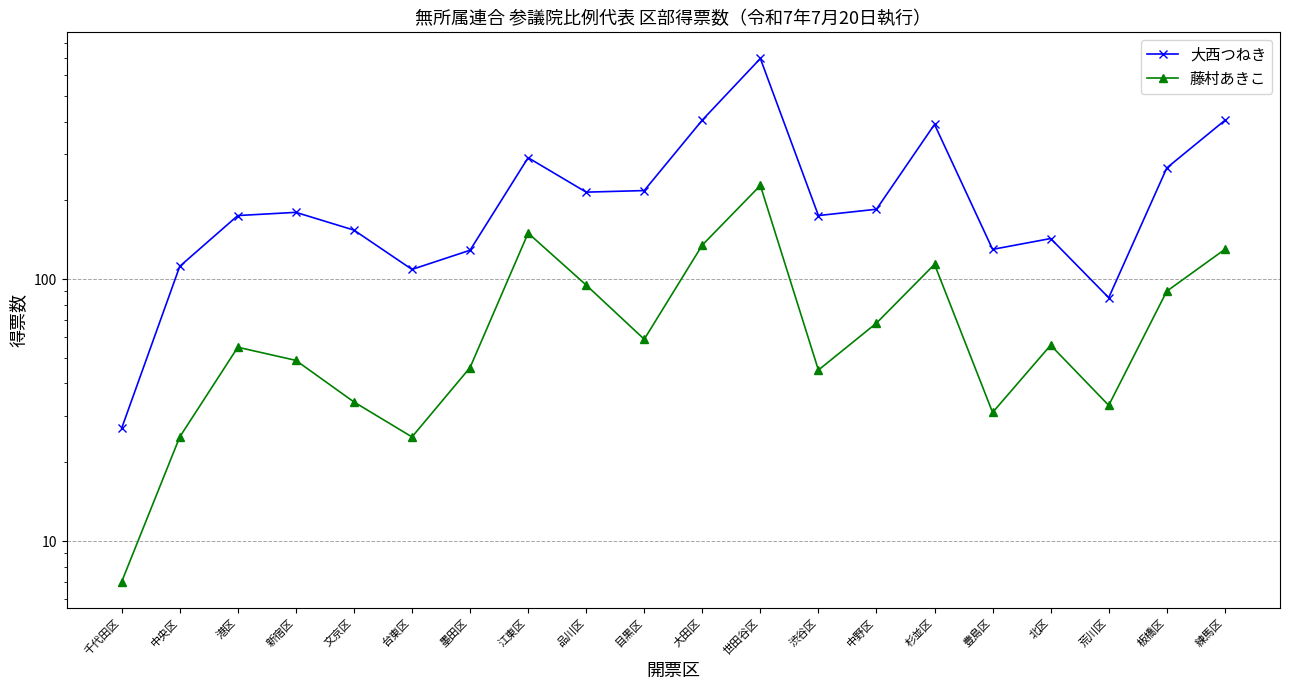

What is the difference between the maximum and minimum values in the 大西つねき series?

669